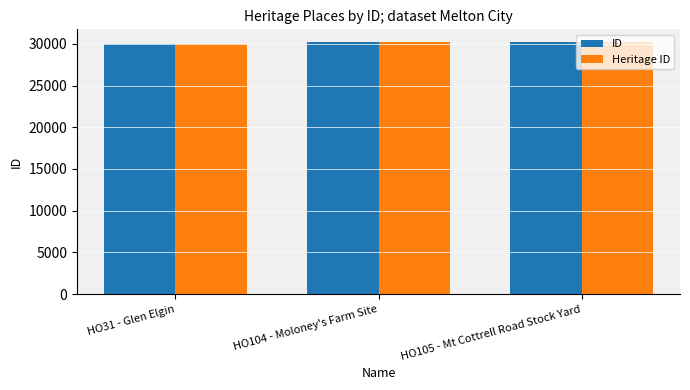

The value of Heritage ID at HO31 - Glen Elgin is 29992. True or false?

True